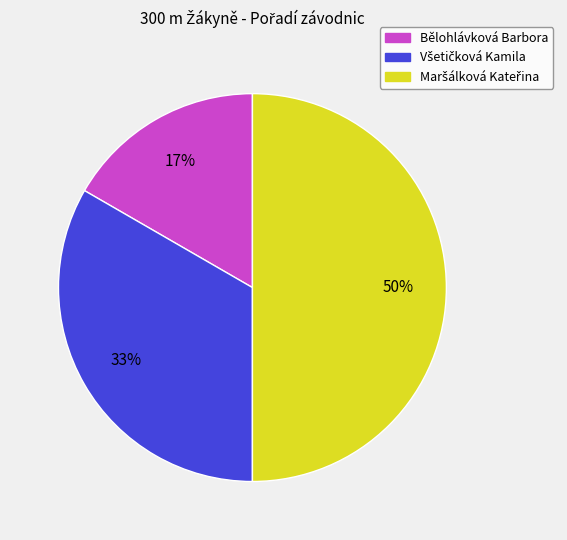

Does Bělohlávková Barbora account for over 50% of the chart?

No